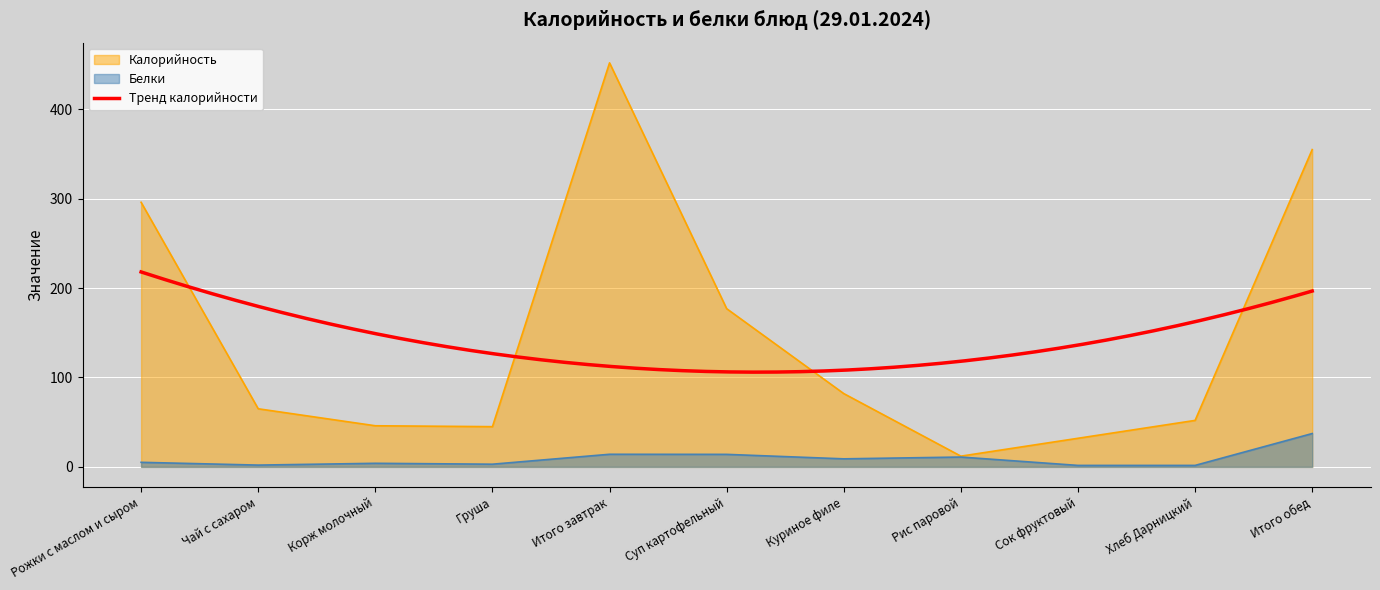

Which series has the largest total across all categories?

Калорийность